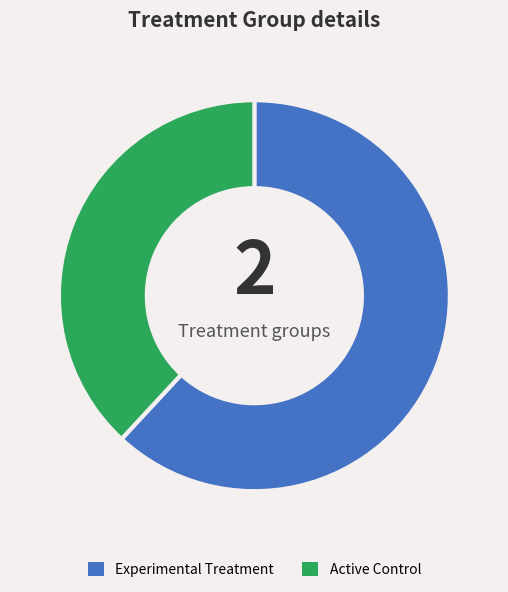

How many slices are in this pie chart?

2